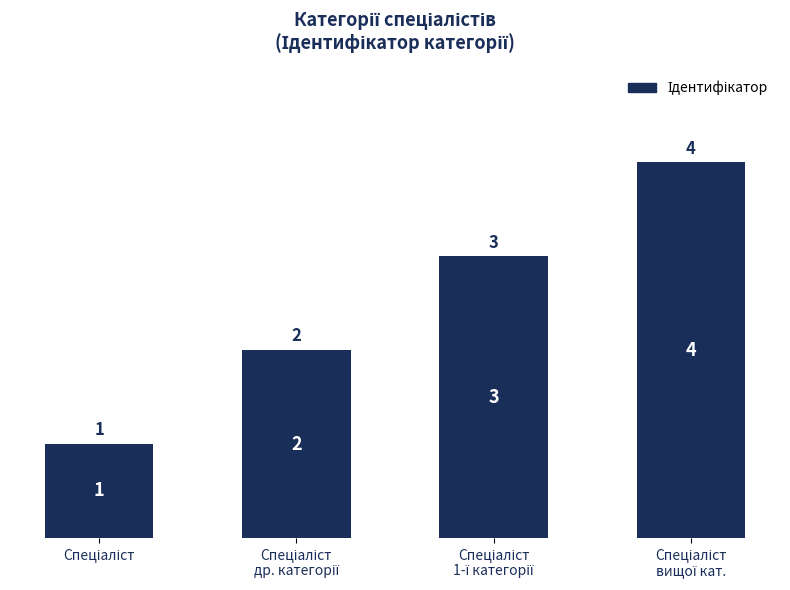

What is the difference between the maximum and minimum values?

3